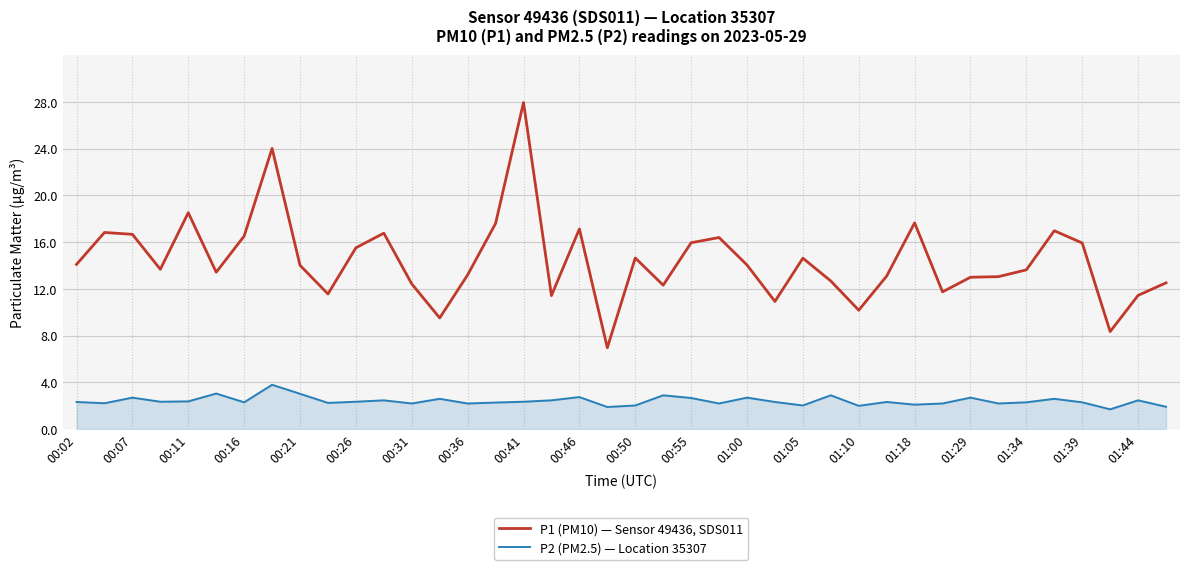

What is the difference between the maximum and minimum values in the P1 (PM10) — Sensor 49436, SDS011 series?

21.0